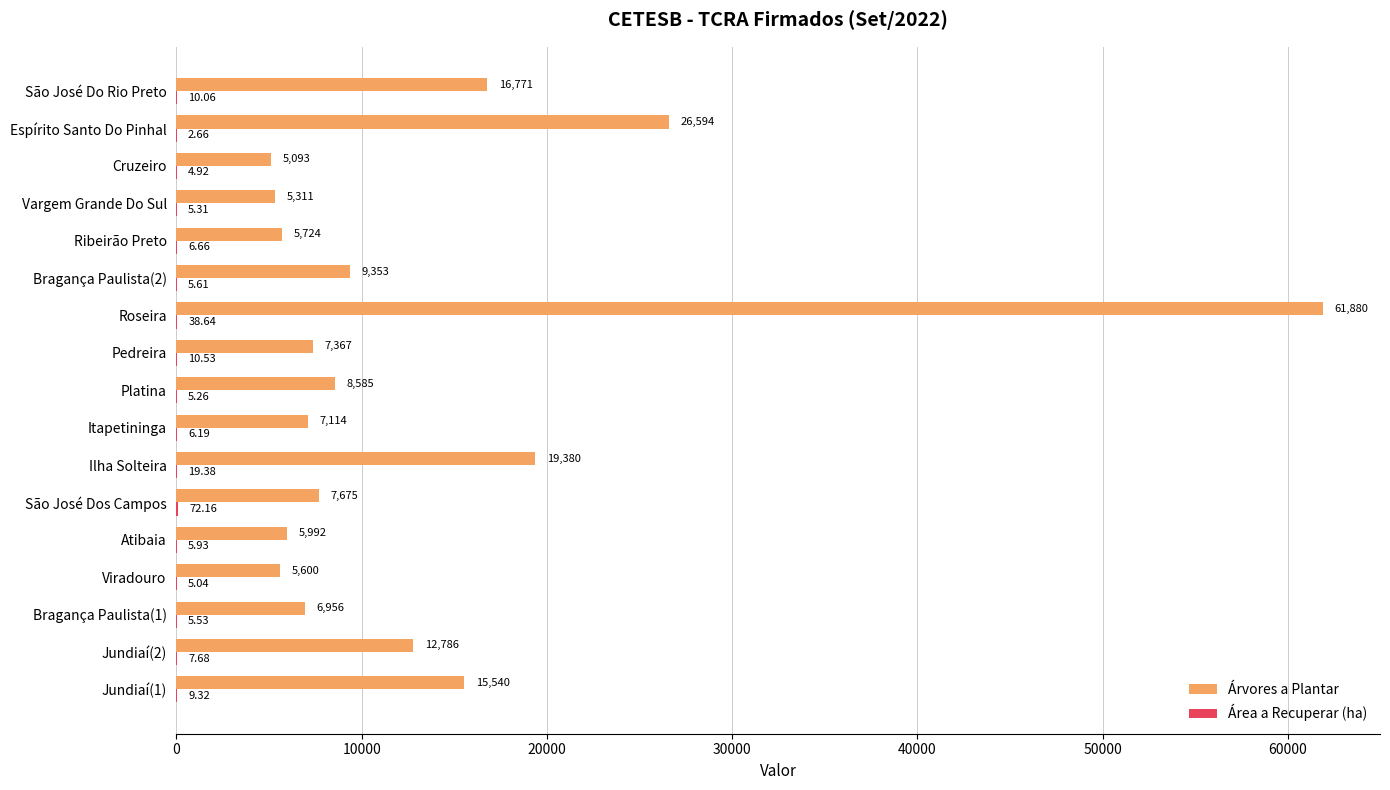

Count the number of data series in this chart.

2